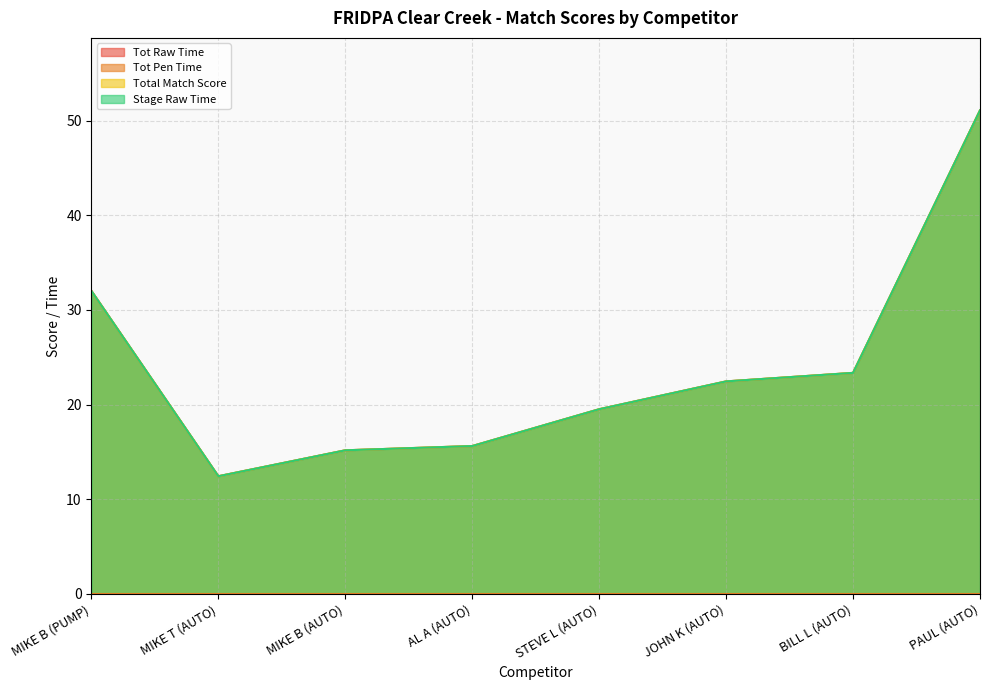

True or false: Stage Raw Time and Total Match Score intersect in this chart.

False